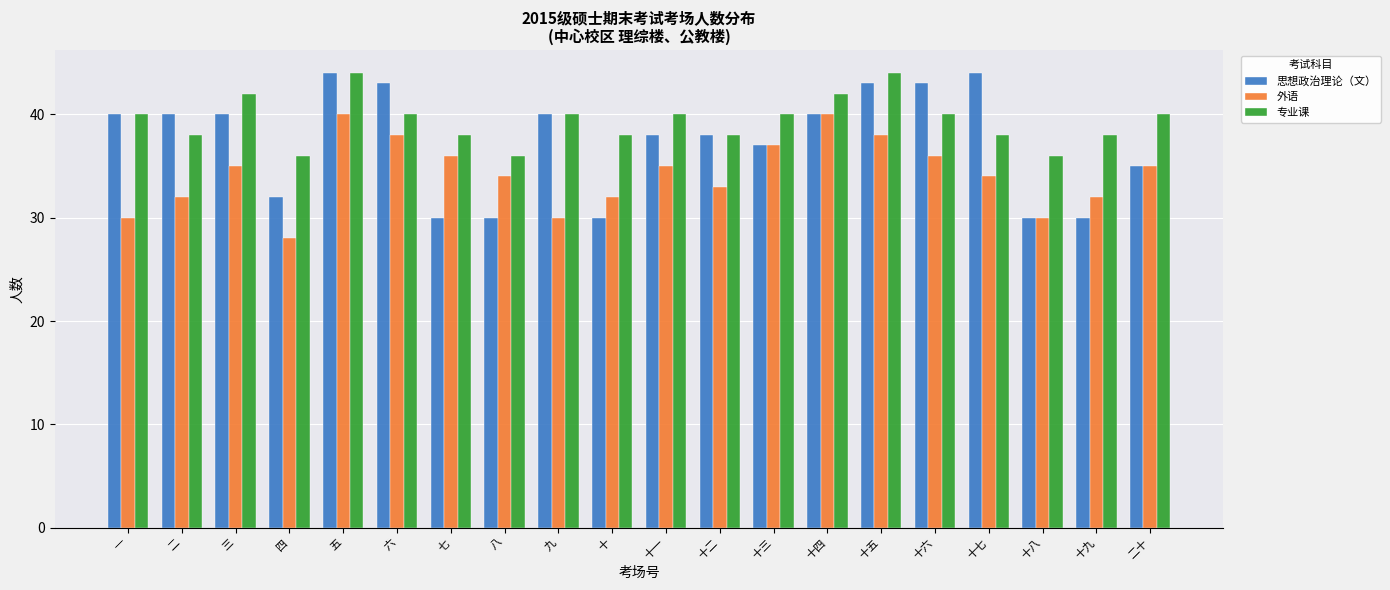

Read the 思想政治理论（文） value at 十二.

38